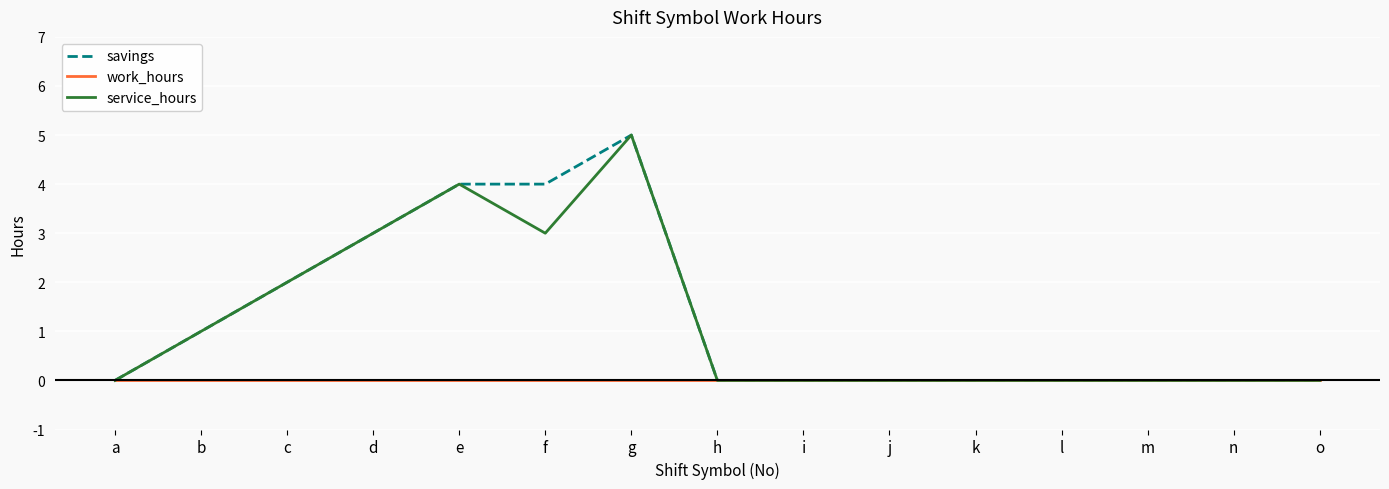

Reading right to left, transcribe all the data shown in this chart.

savings: 0	0	0	0	0	0	0	0	5	4	4	3	2	1	0
work_hours: 0	0	0	0	0	0	0	0	0	0	0	0	0	0	0
service_hours: 0	0	0	0	0	0	0	0	5	3	4	3	2	1	0